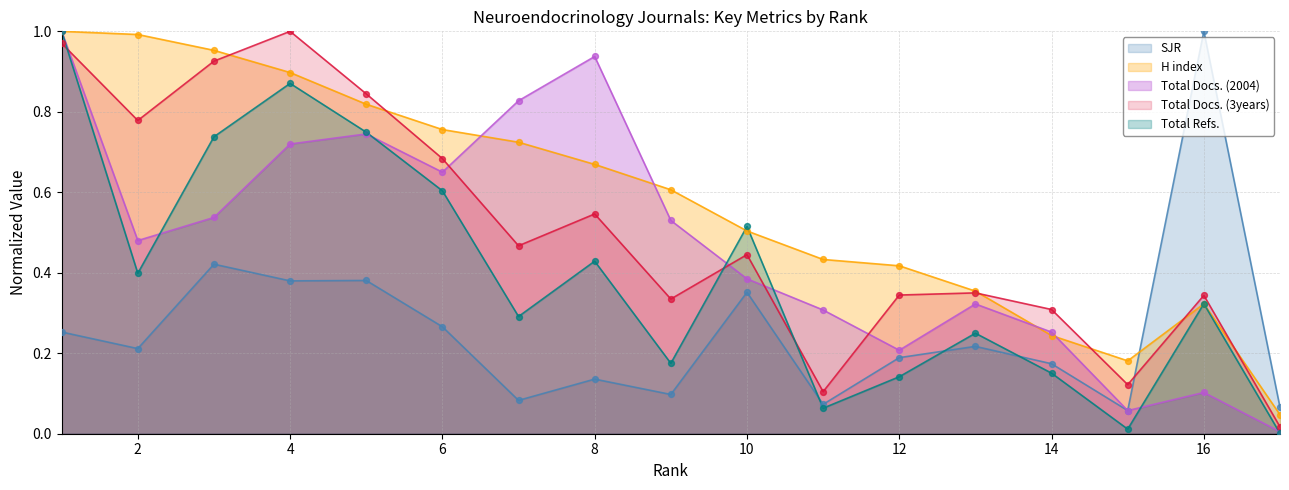

What is the total value across all series at 16?

2.1